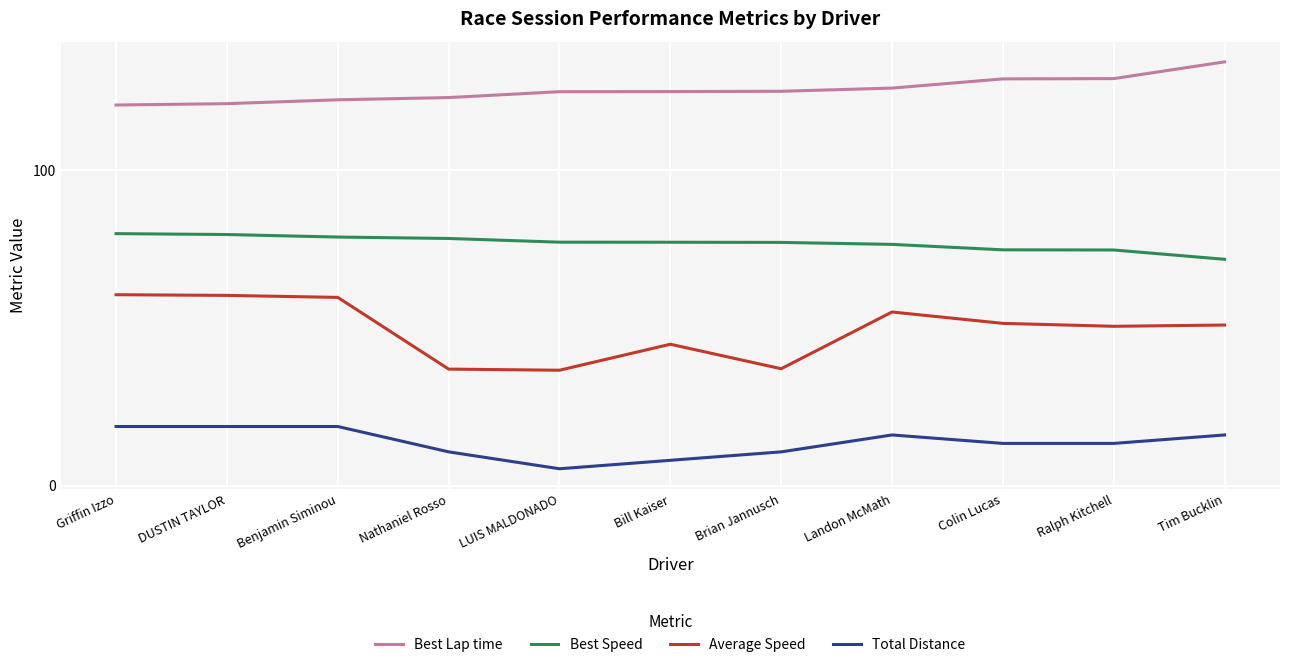

What position from the left is Ralph Kitchell?

10